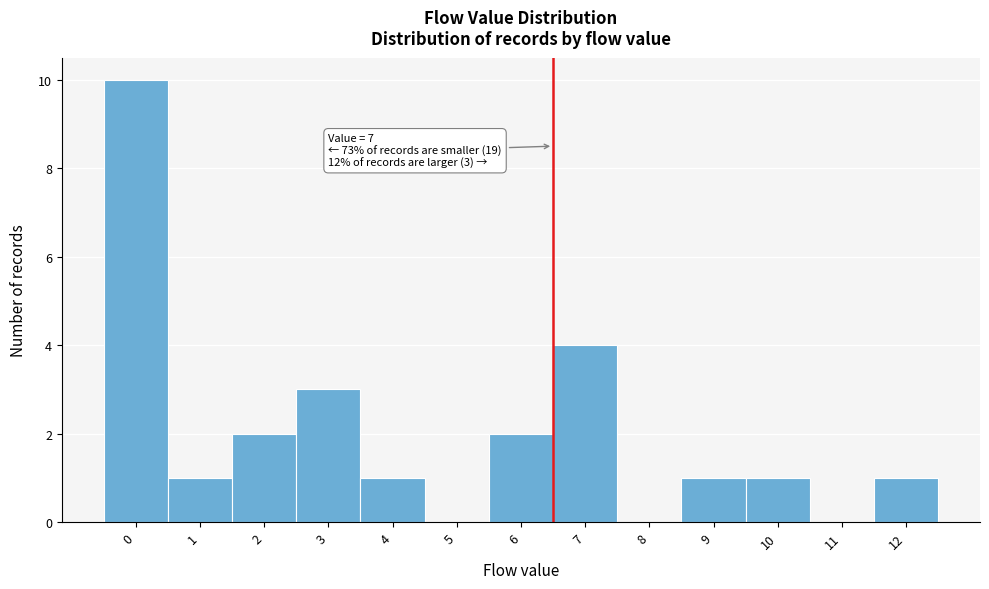

Reading left to right, what are all the values shown in this chart?

0=10	1=1	2=2	3=3	4=1	5=0	6=2	7=4	8=0	9=1	10=1	11=0	12=1